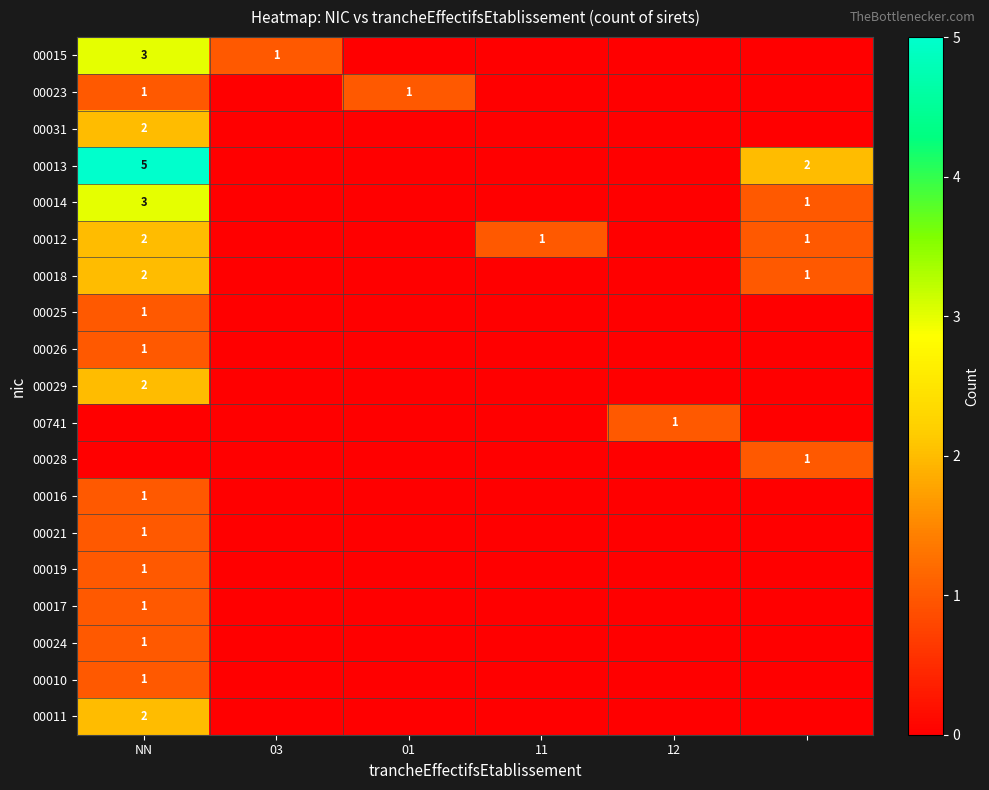

The value of 00013 at NN is 3. True or false?

False